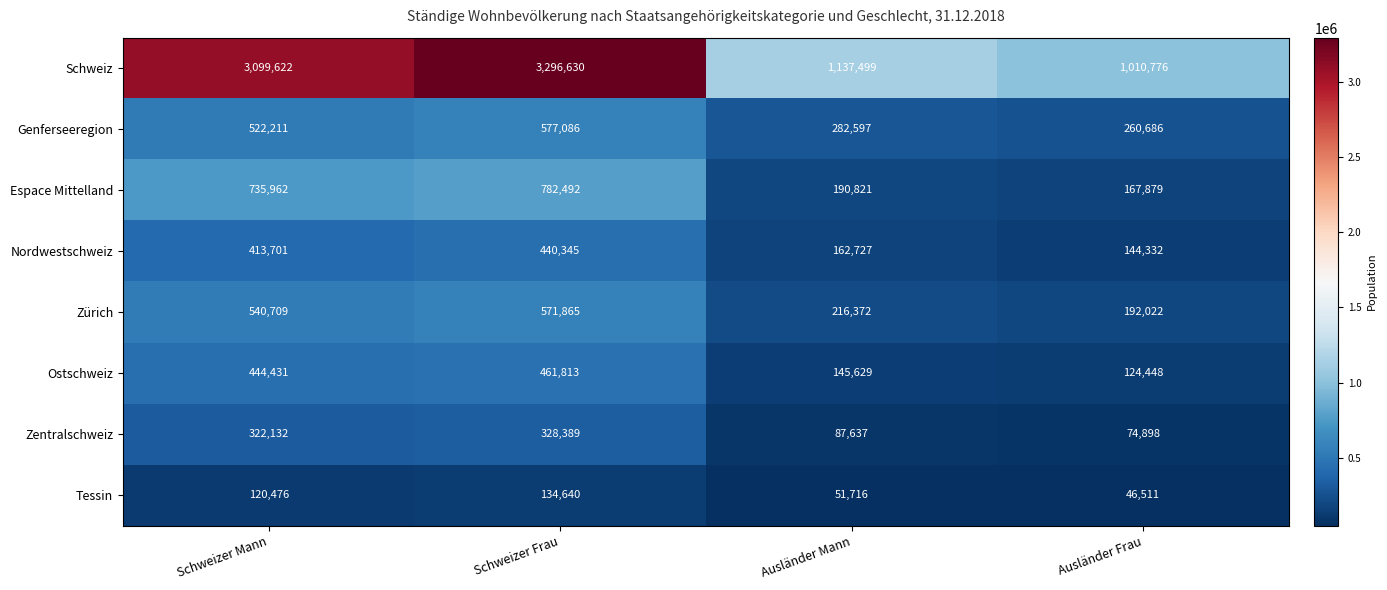

What is the difference between the Zürich values at Schweizer Mann and Ausländer Frau?

348687